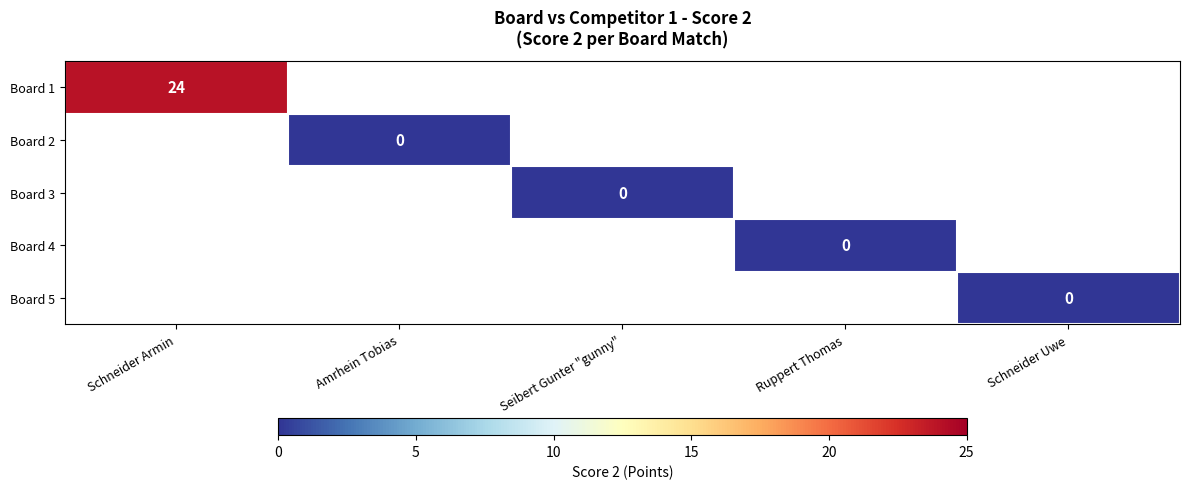

At Ruppert Thomas, list the series in order from smallest to largest.

Board 1, Board 2, Board 3, Board 4, Board 5